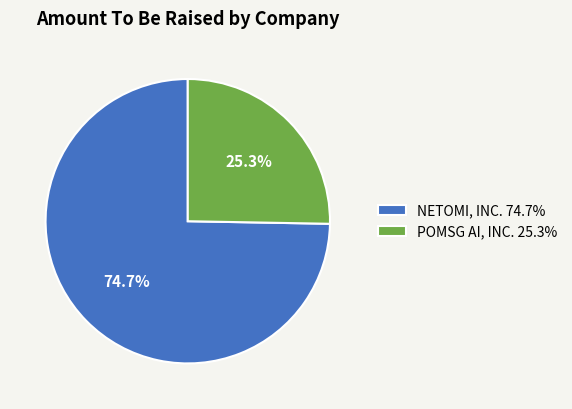

Combined, what portion of the pie is NETOMI, INC. and POMSG AI, INC.?

100.0%